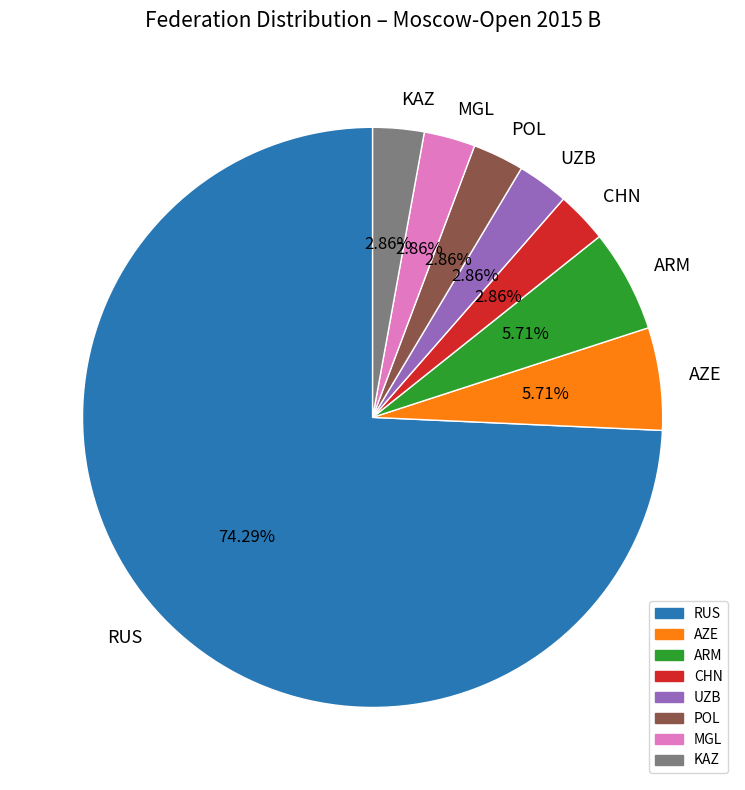

What is the largest slice in the pie chart?

RUS